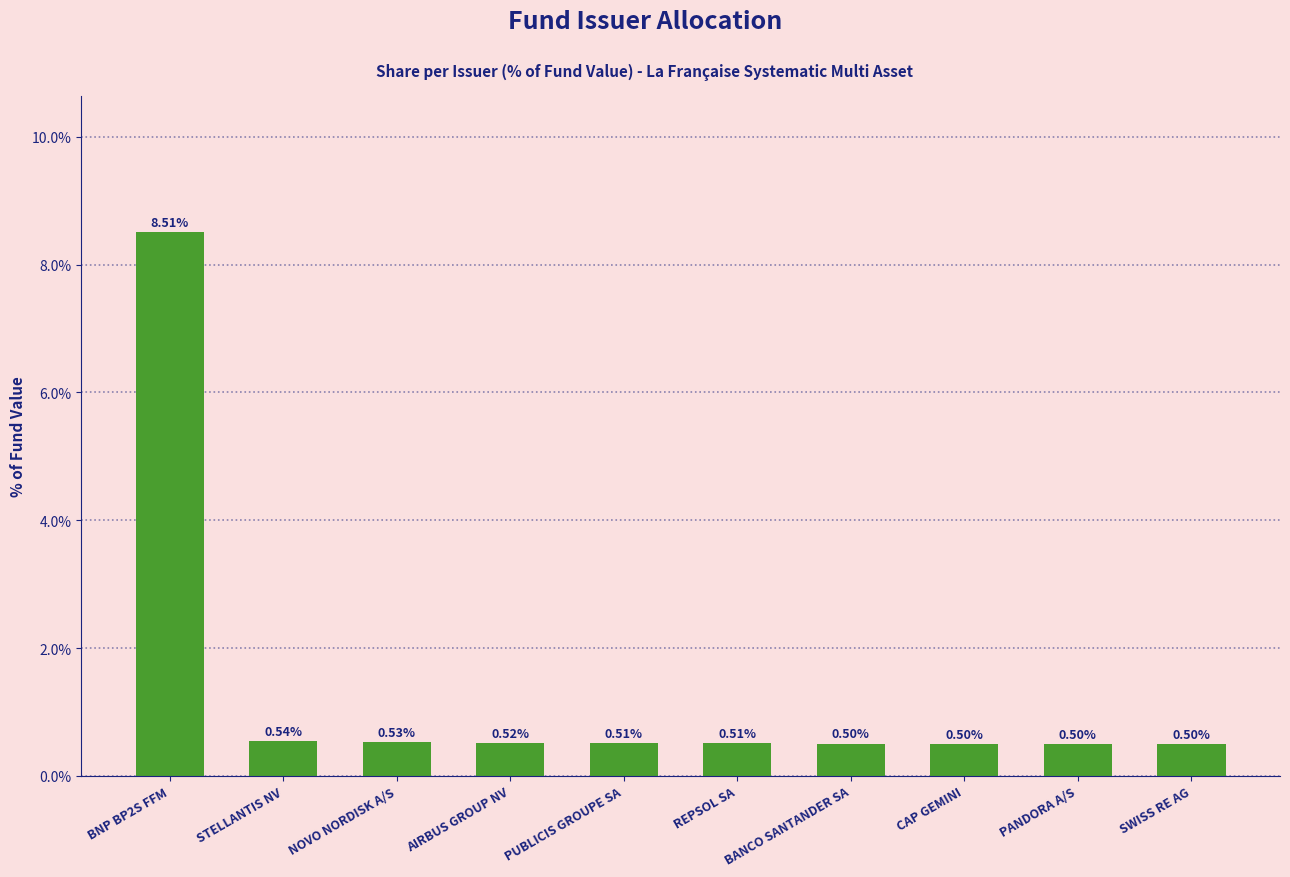

What is the change in value from BNP BP2S FFM to REPSOL SA?

-8.0